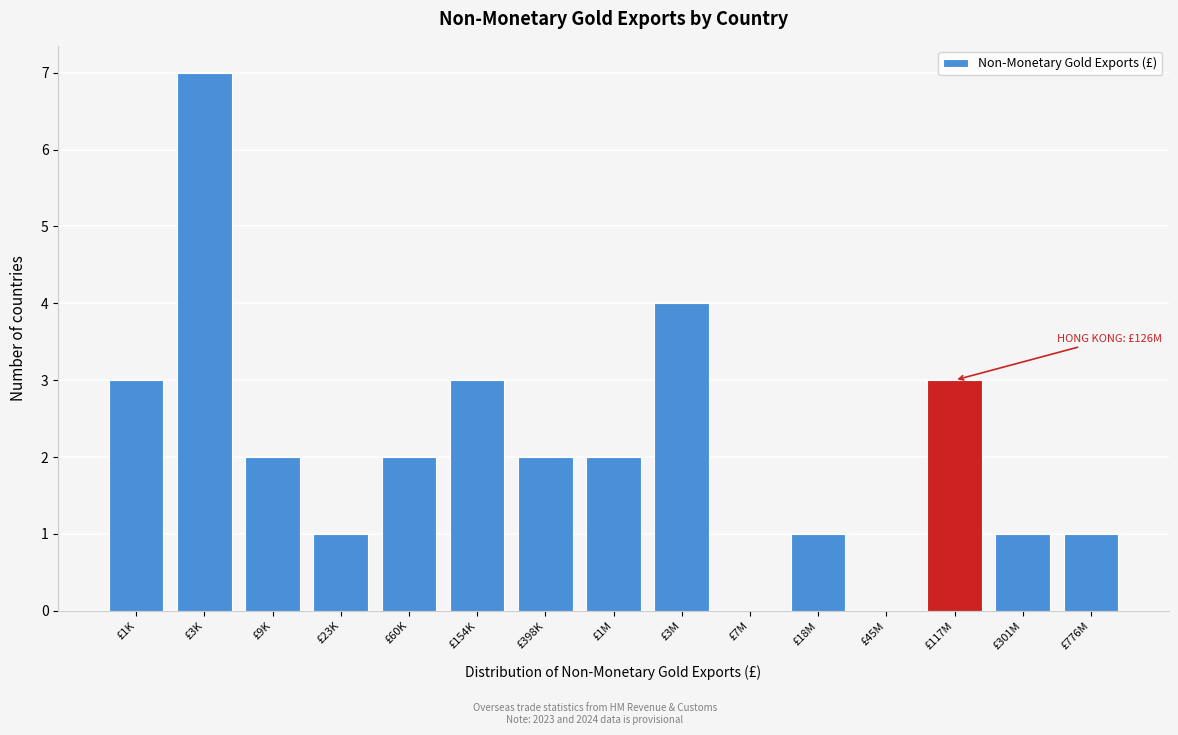

Reading left to right, what are all the values shown in this chart?

£1K=3	£3K=7	£9K=2	£23K=1	£60K=2	£154K=3	£398K=2	£1M=2	£3M=4	£7M=0	£18M=1	£45M=0	£117M=3	£301M=1	£776M=1